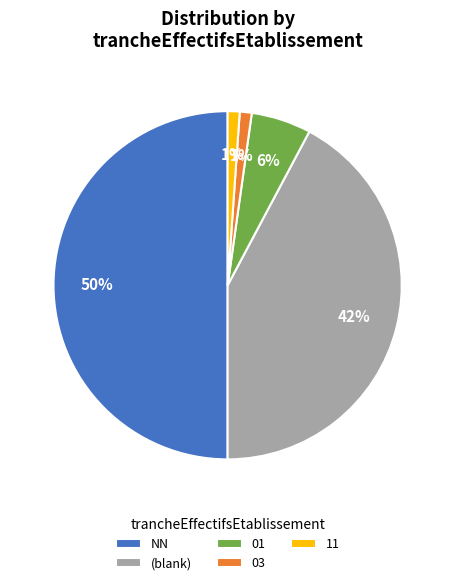

Which slice is the largest?

NN